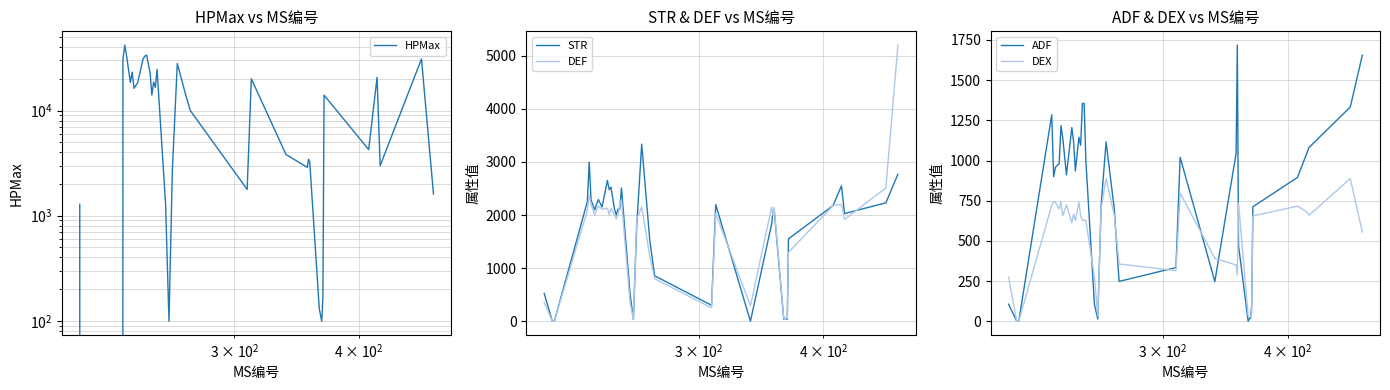

Which series has the largest total across all categories?

HPMax